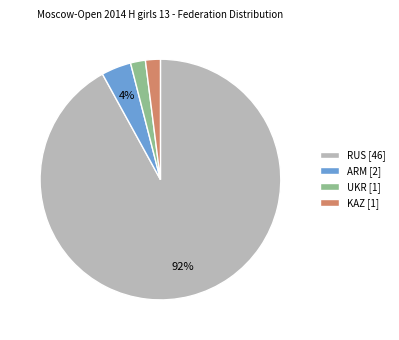

How many slices are in this pie chart?

4